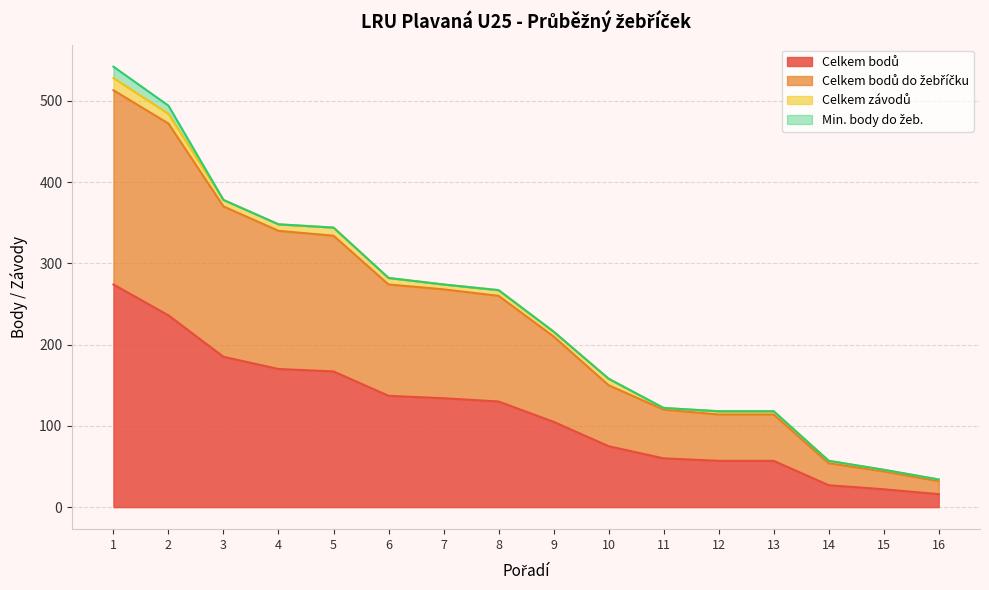

Does the chart display data point markers on the line(s)?

No